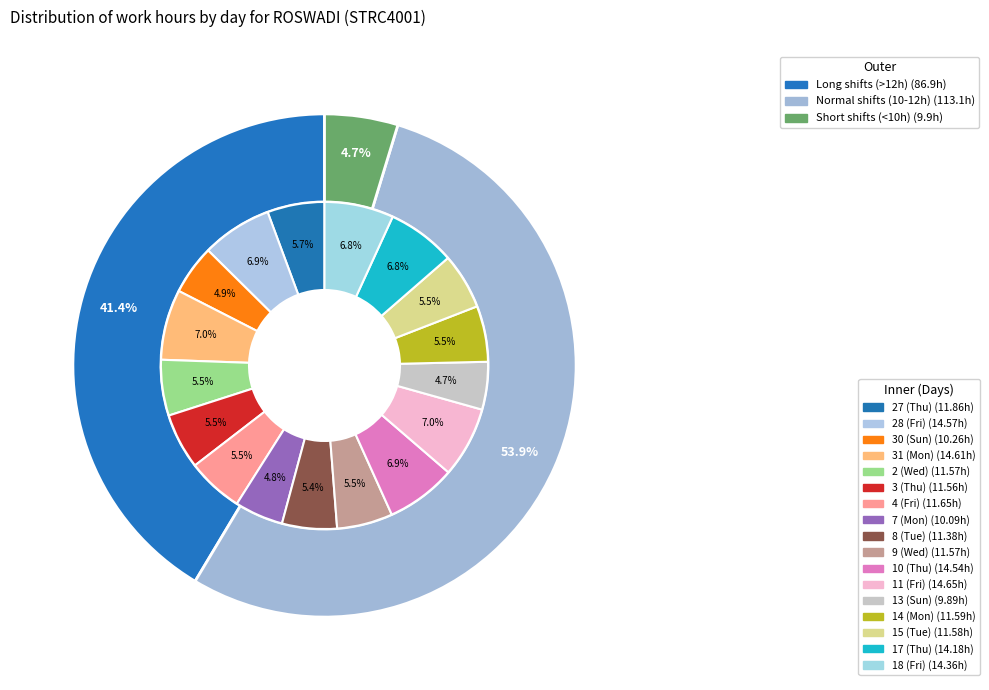

Which slice is the largest?

11 (Fri)